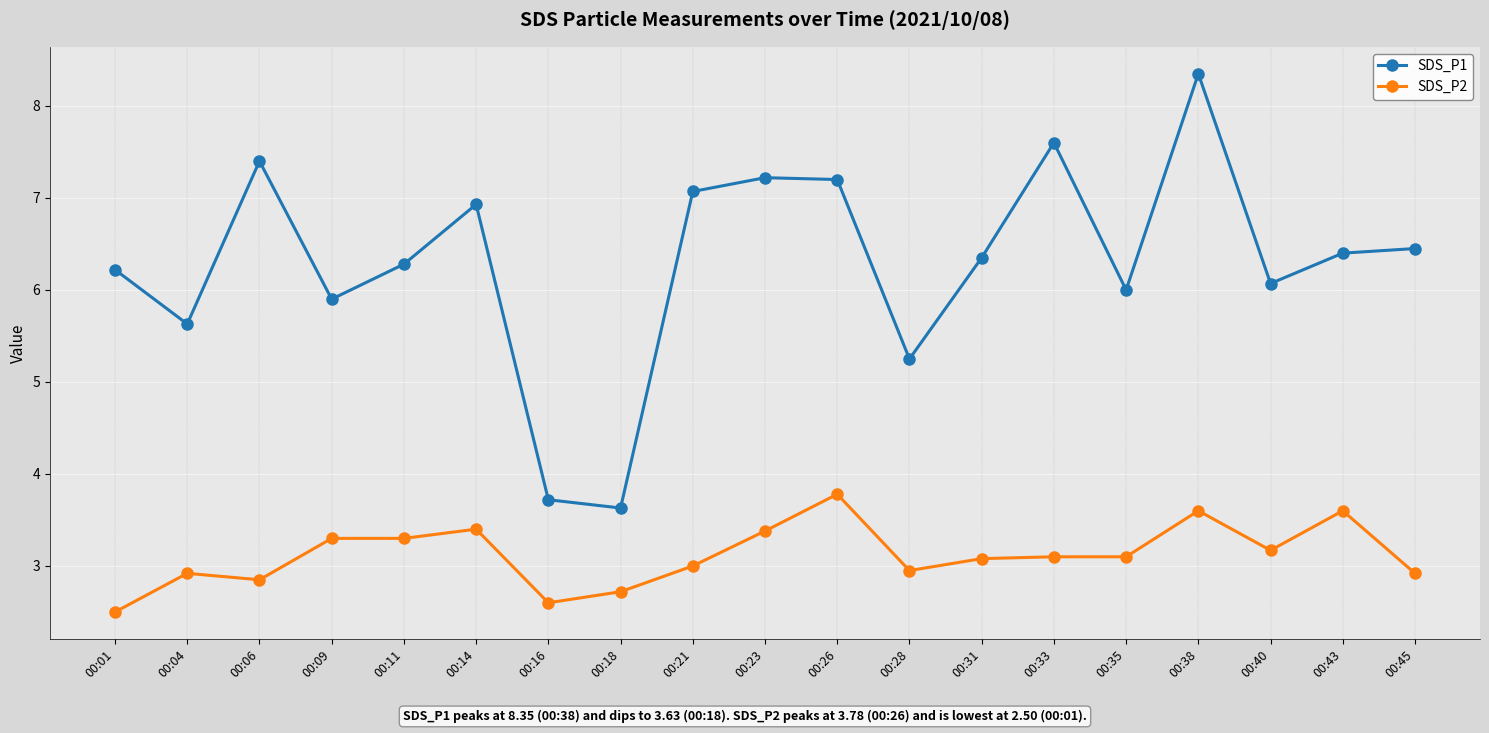

Which series changed the most between 00:09 and 00:45?

SDS_P1